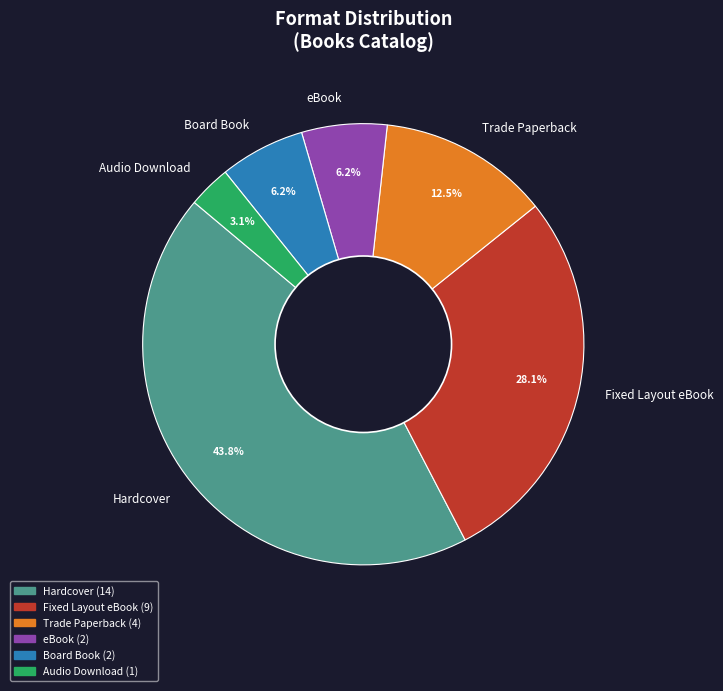

Which has a higher value, Hardcover or Trade Paperback?

Hardcover